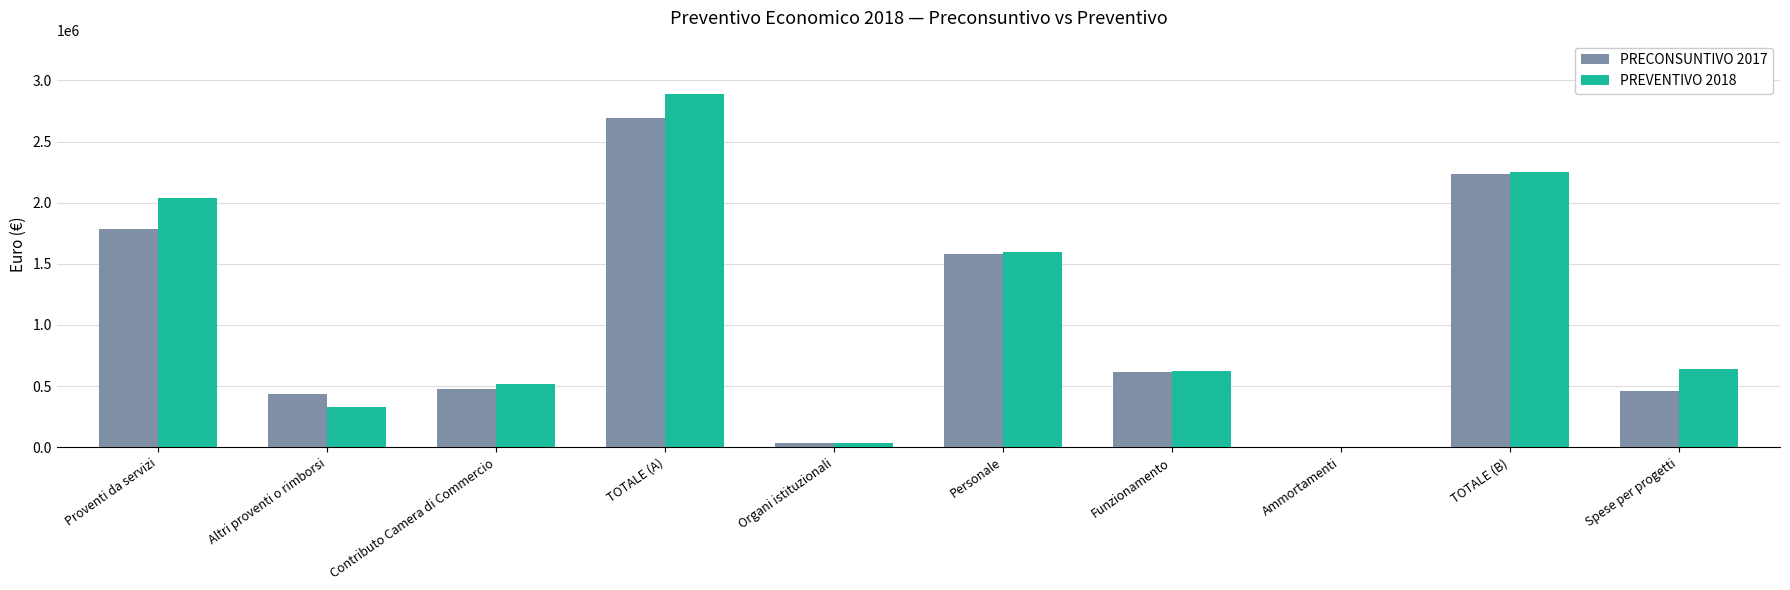

What are all the series names shown in the legend?

PRECONSUNTIVO 2017, PREVENTIVO 2018